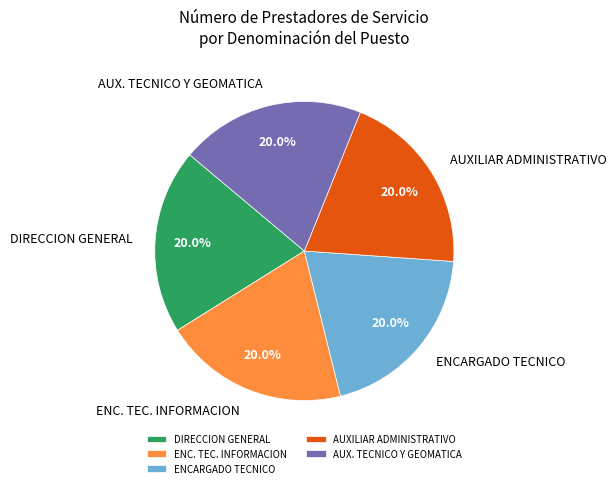

How many segments does this pie chart have?

5